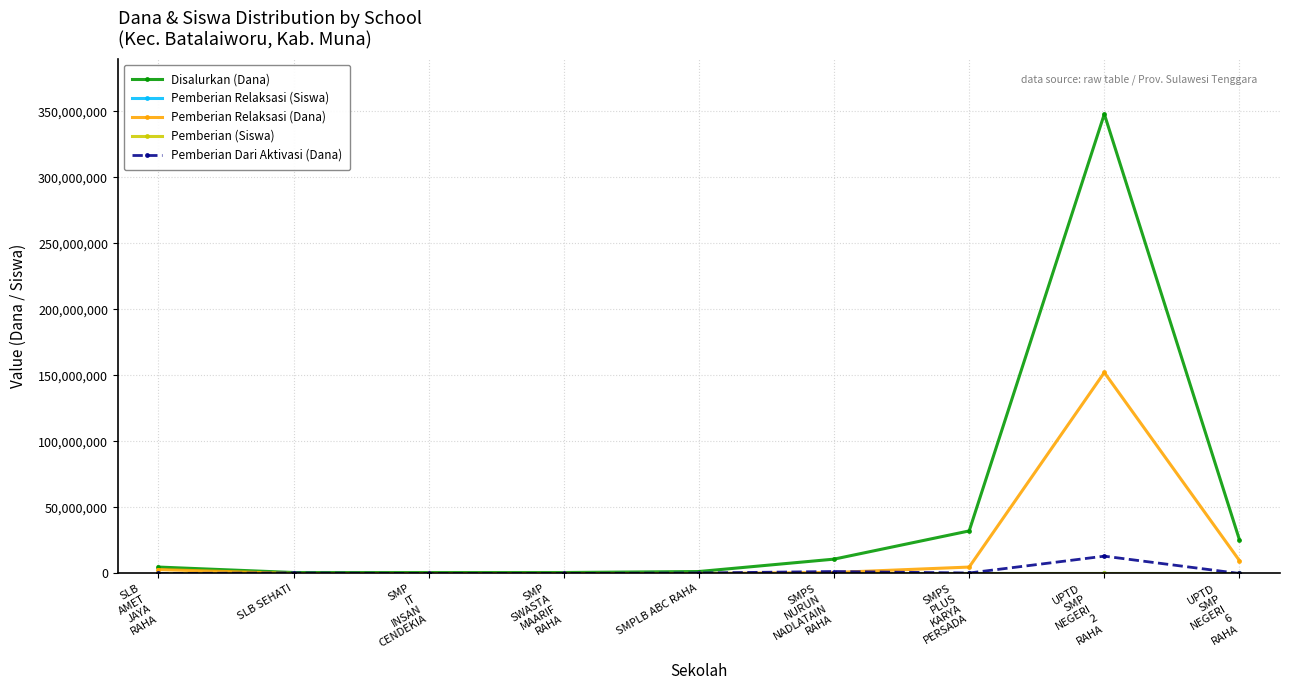

What is the label of the 8th point from the right?

SLB SEHATI